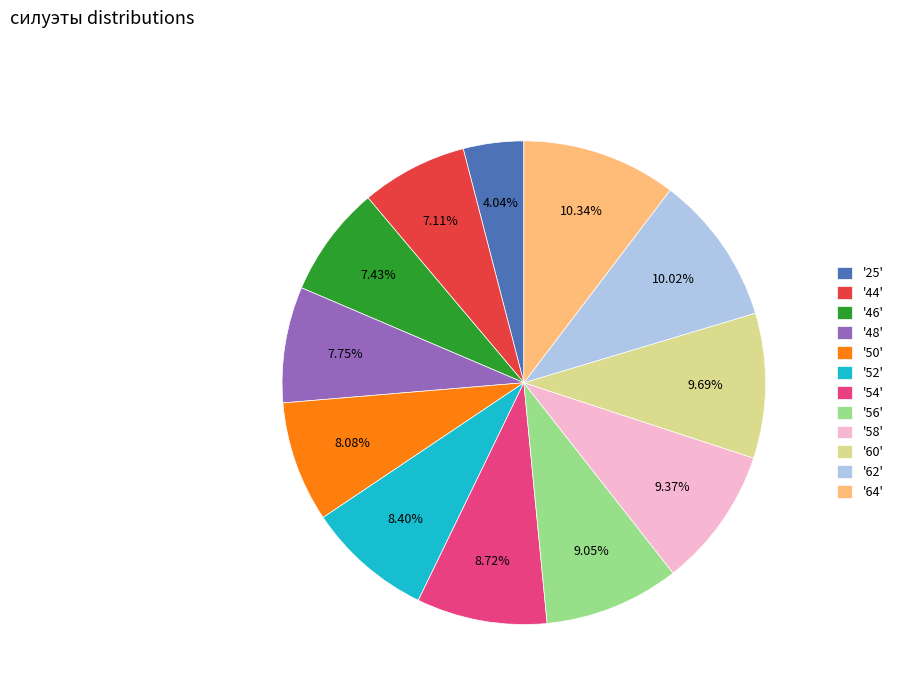

Which has a higher value, '52' or '46'?

'52'